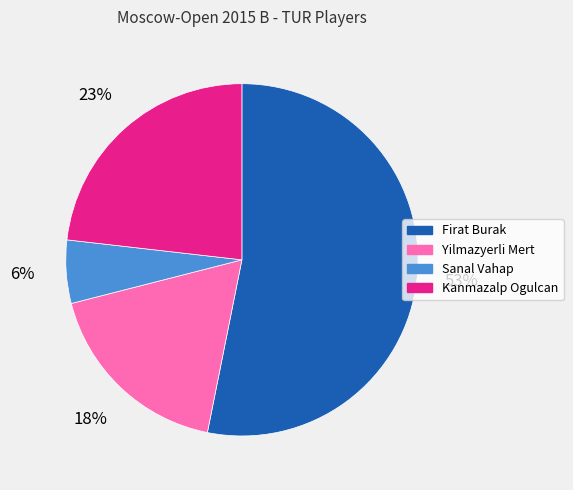

How many segments does this pie chart have?

4